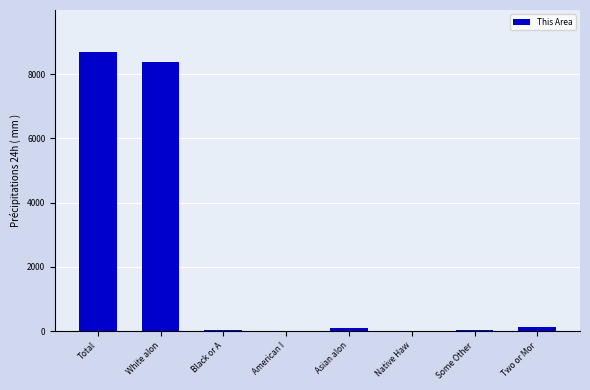

How many distinct data groups are displayed?

1